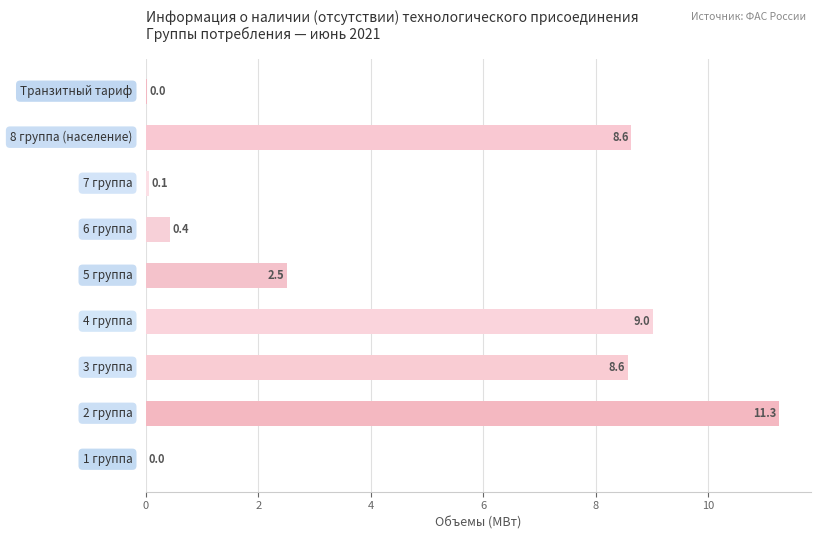

What is the sum of all values?

40.5